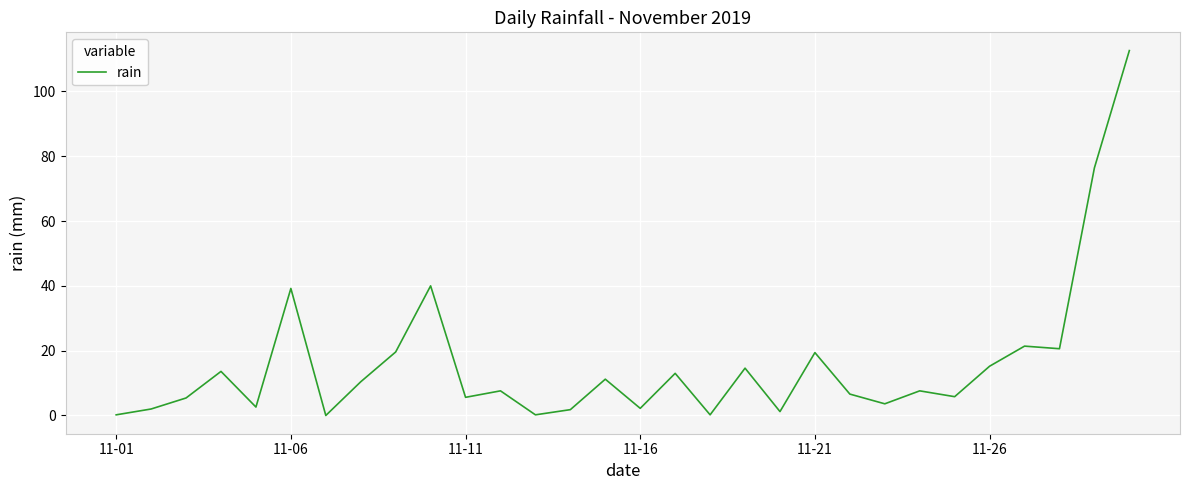

What is the difference between the second highest and second lowest values?

76.2